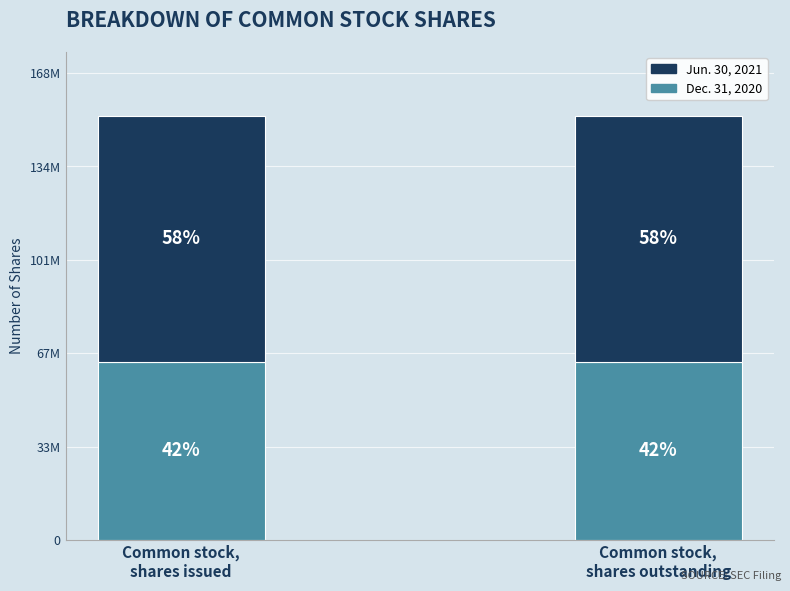

At how many categories does at least one series exceed 73987191?

2